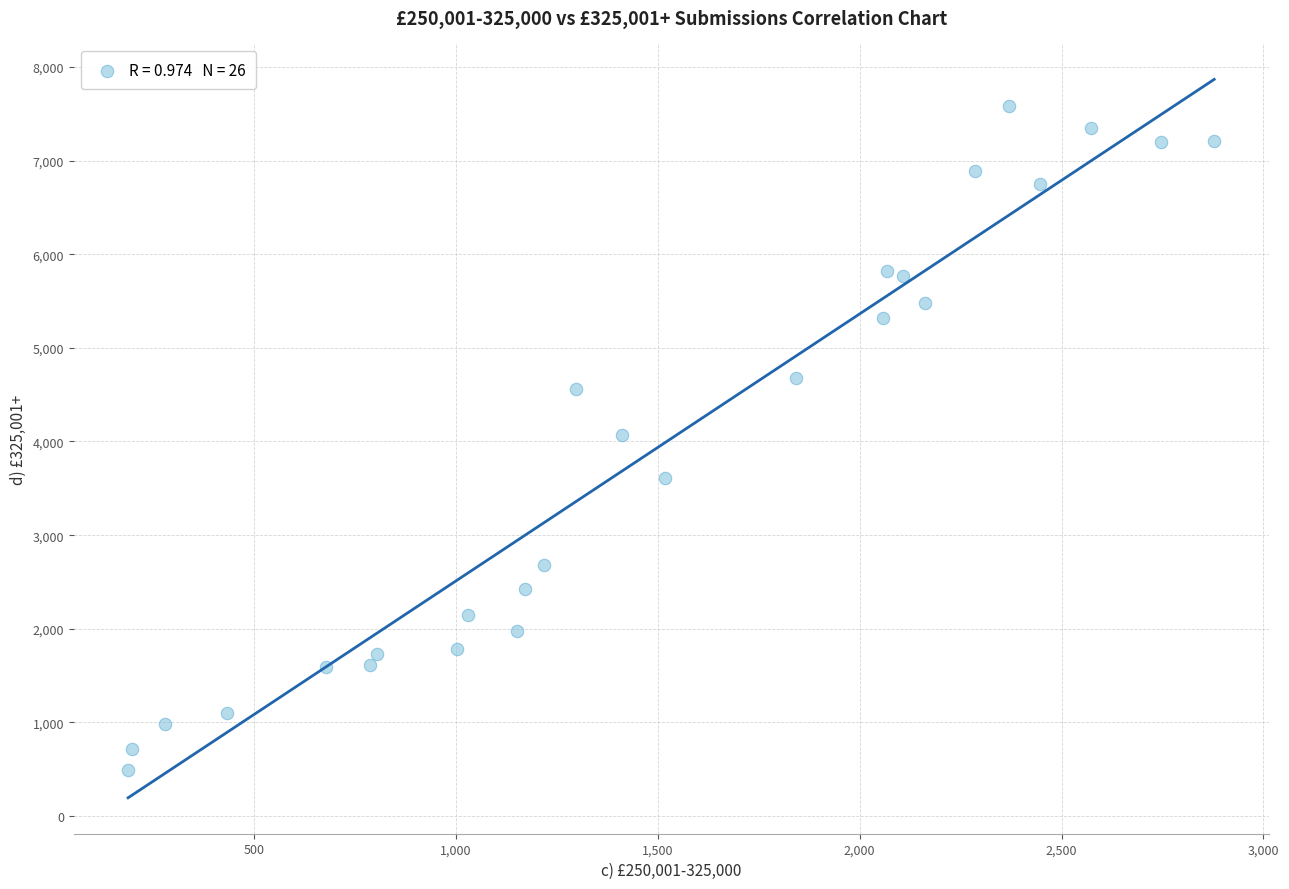

What is the range of X values (max minus min)?

2690